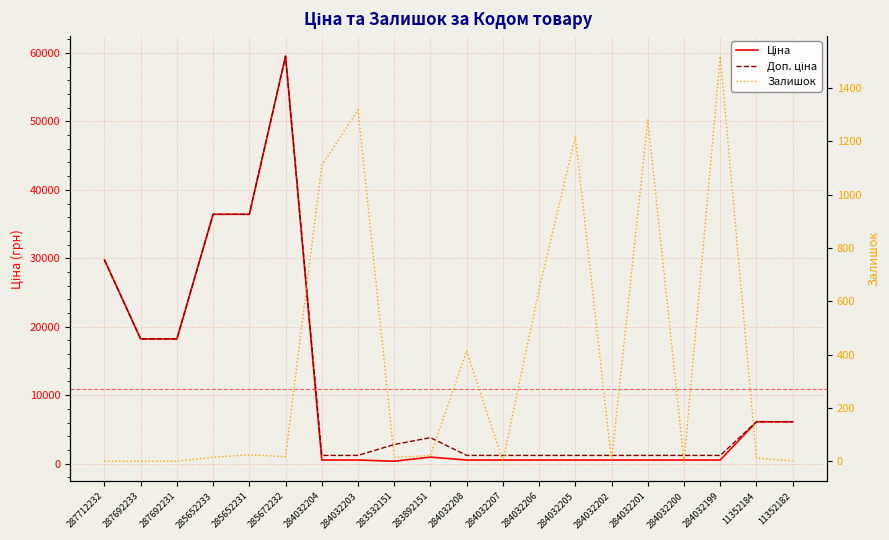

Rank the categories by Залишок value from highest to lowest.

284032199, 284032203, 284032201, 284032205, 284032204, 284032206, 284032208, 285652231, 283892151, 285672232, 285652233, 283532151, 11352184, 11352182, 287712232, 287692233, 287692231, 284032207, 284032202, 284032200